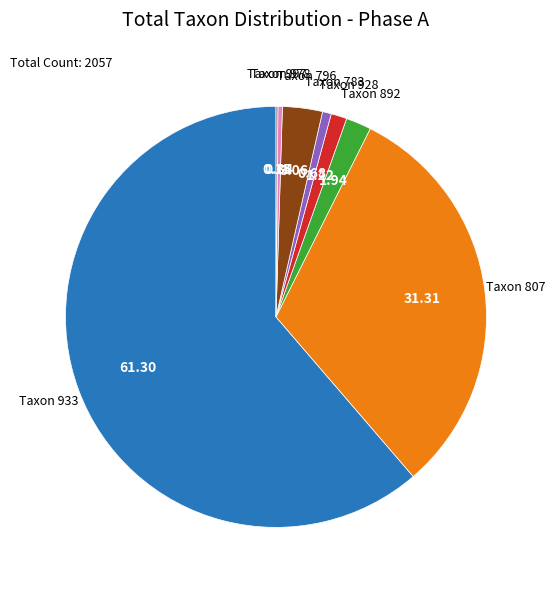

Does any single category account for the majority?

Yes